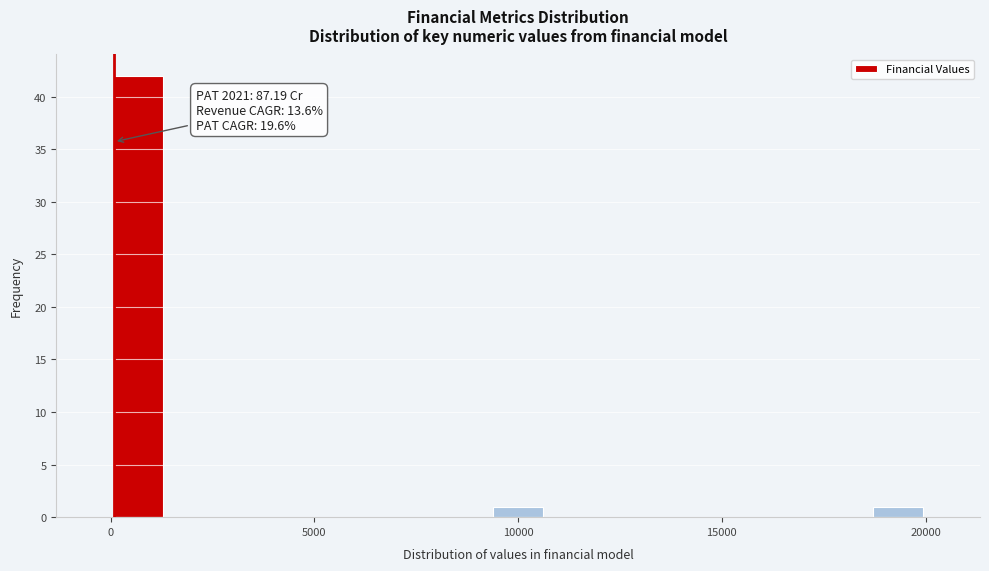

Read against the x-axis, roughly where is the centre of the tallest bar?

500